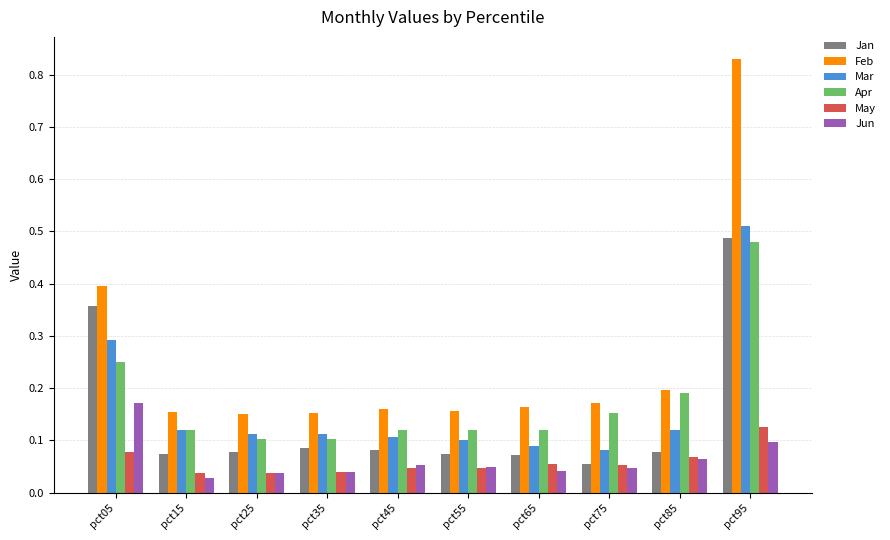

What is the sum of all Feb values?

2.5